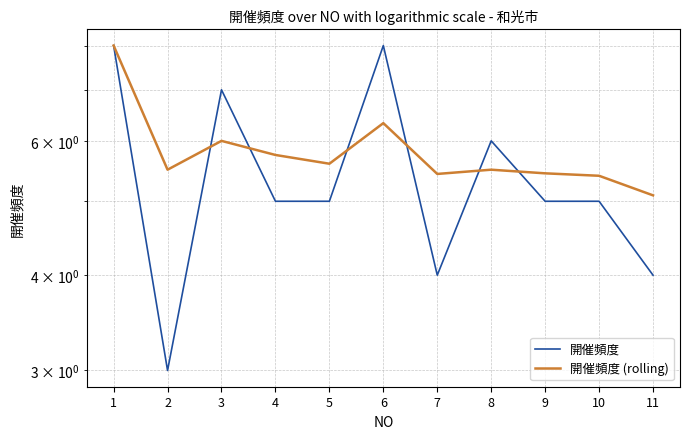

What is the sum of all 開催頻度 values?

60.0